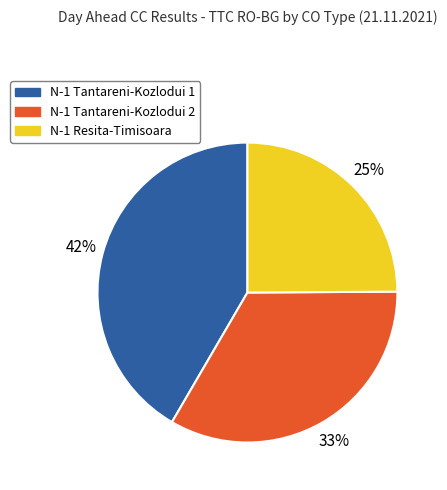

Which has a higher value, N-1 Tantareni-Kozlodui 2 or N-1 Tantareni-Kozlodui 1?

N-1 Tantareni-Kozlodui 1